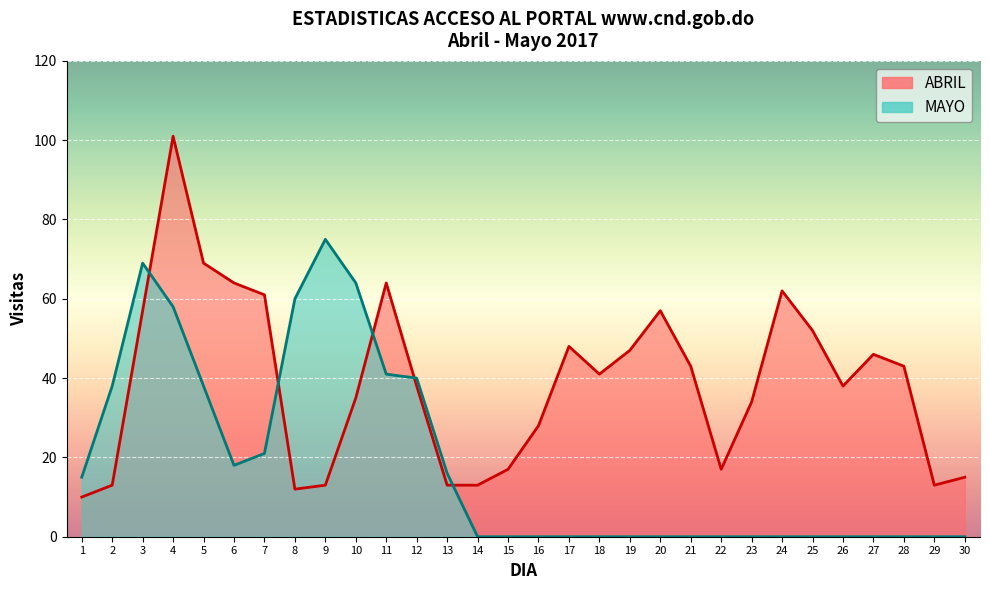

True or false: ABRIL has a value of 17 at 22.

True